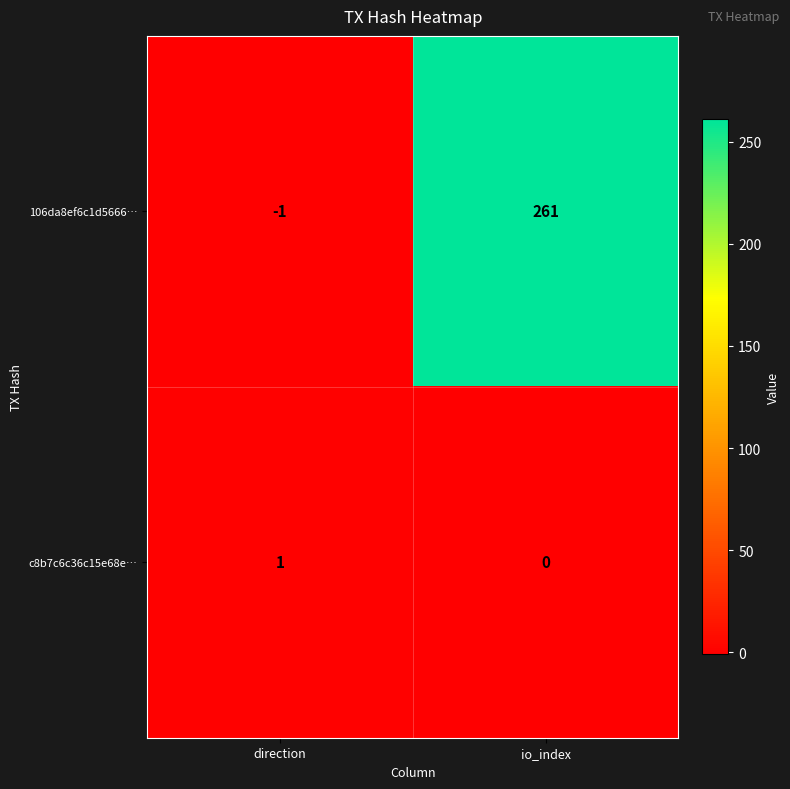

Which category has the lowest value in the 106da8ef6c1d5666… series?

direction